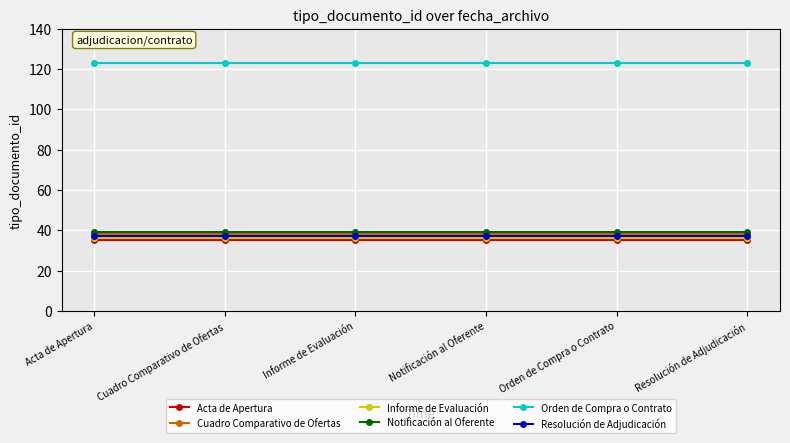

What is the difference between the highest and lowest values at Informe de Evaluación?

88